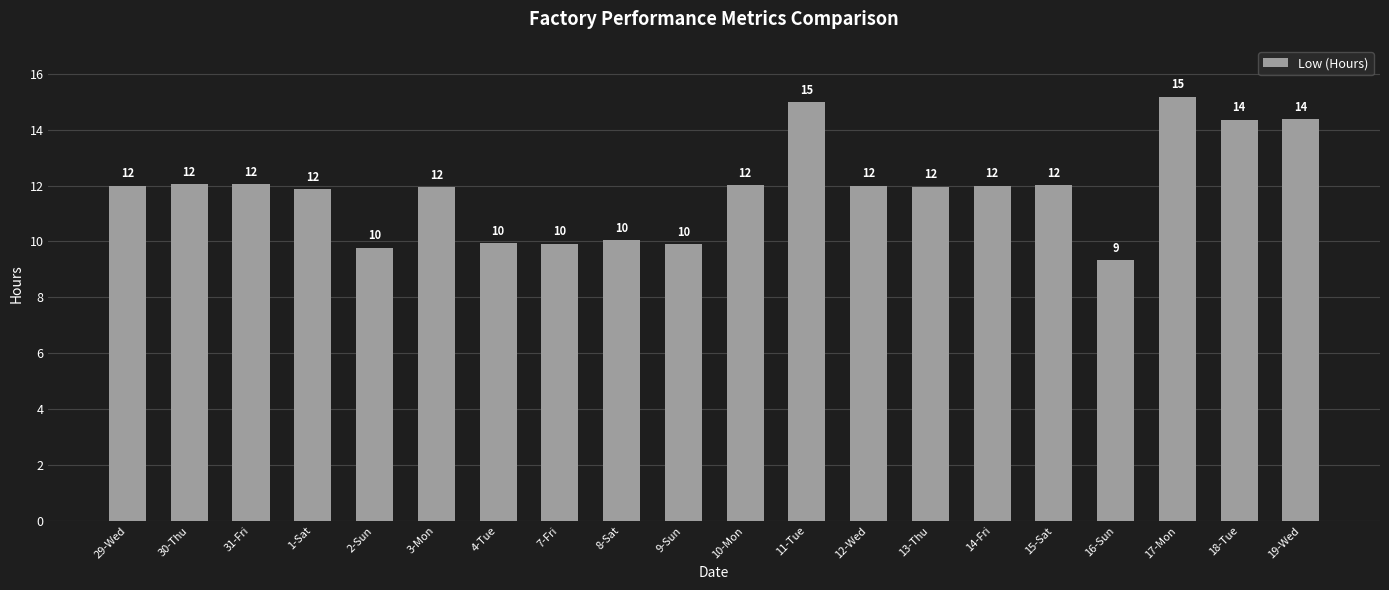

What is the minimum value shown in the chart?

9.3